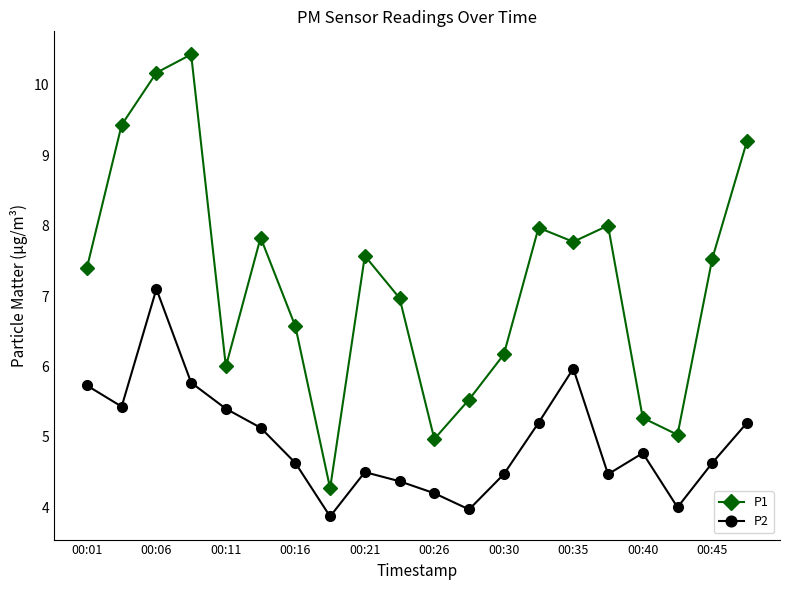

Count the number of data series in this chart.

2